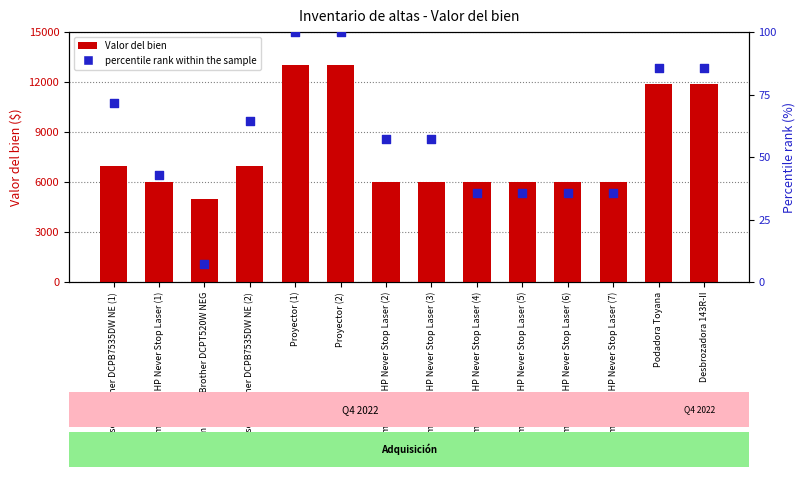

What is the total value across all series at Impresora HP Never Stop Laser (4)?

6034.7